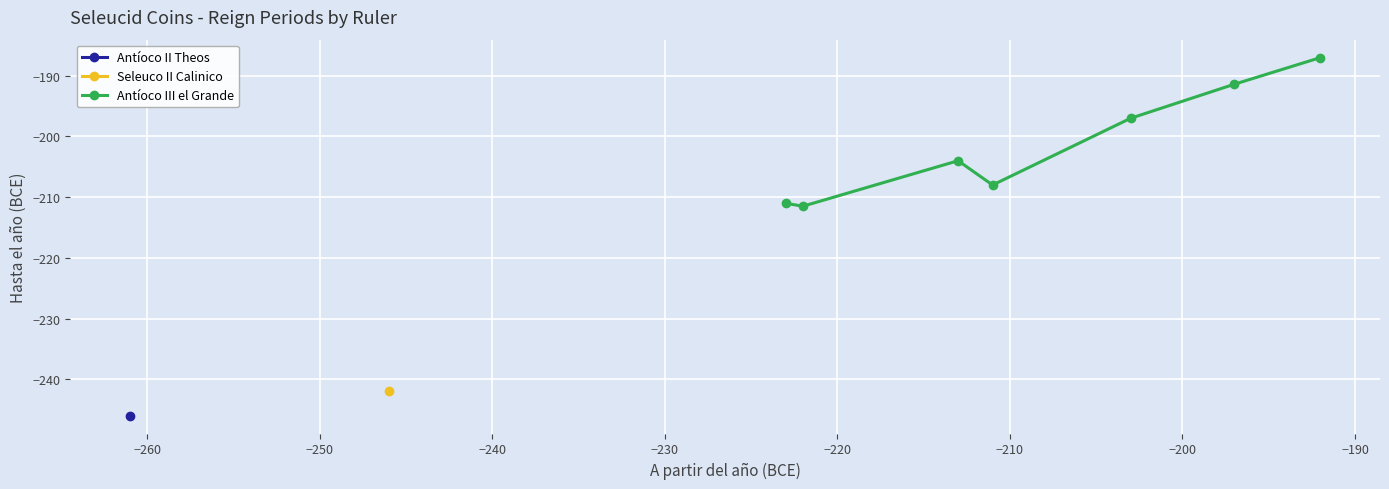

What is the maximum value for Antíoco III el Grande?

-187.0